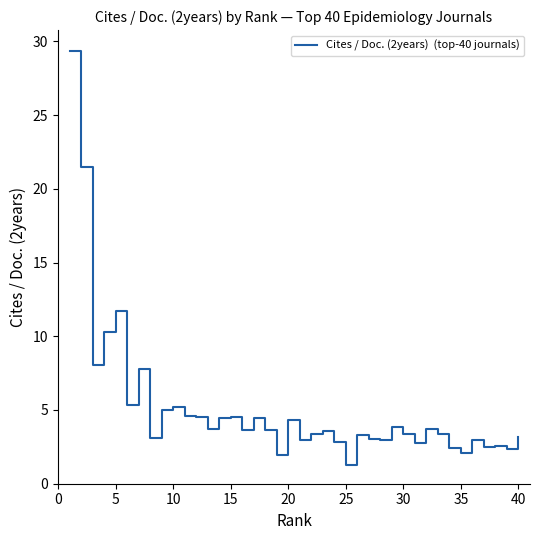

What is the difference between the maximum and minimum values?

28.1